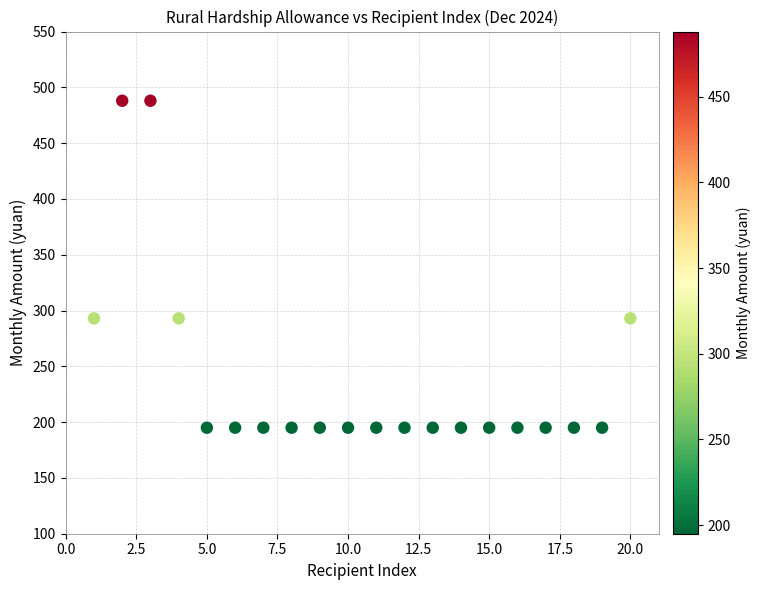

What is the range of Y values (max minus min)?

293